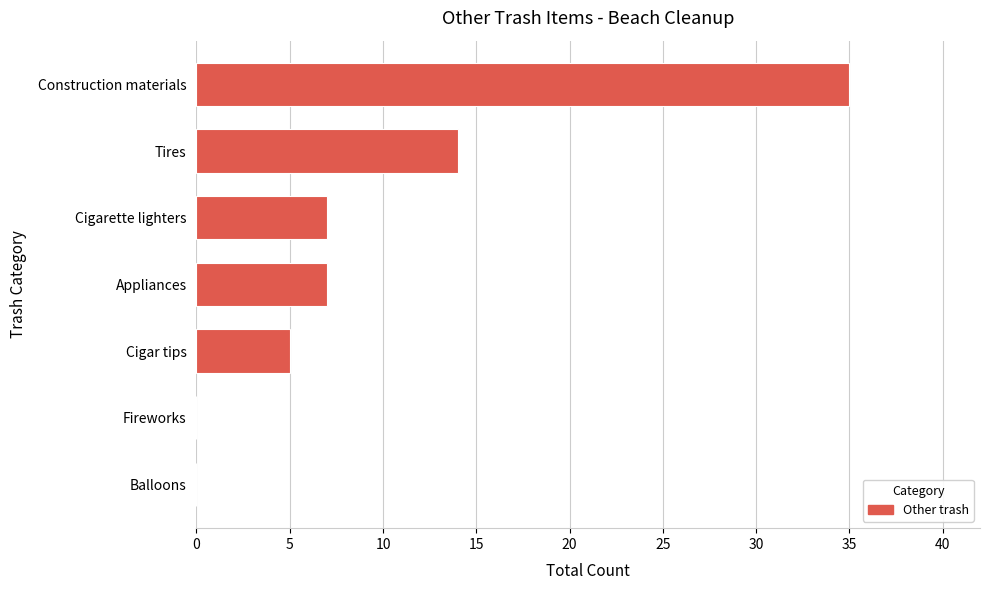

What is the change in value from Balloons to Construction materials?

+35